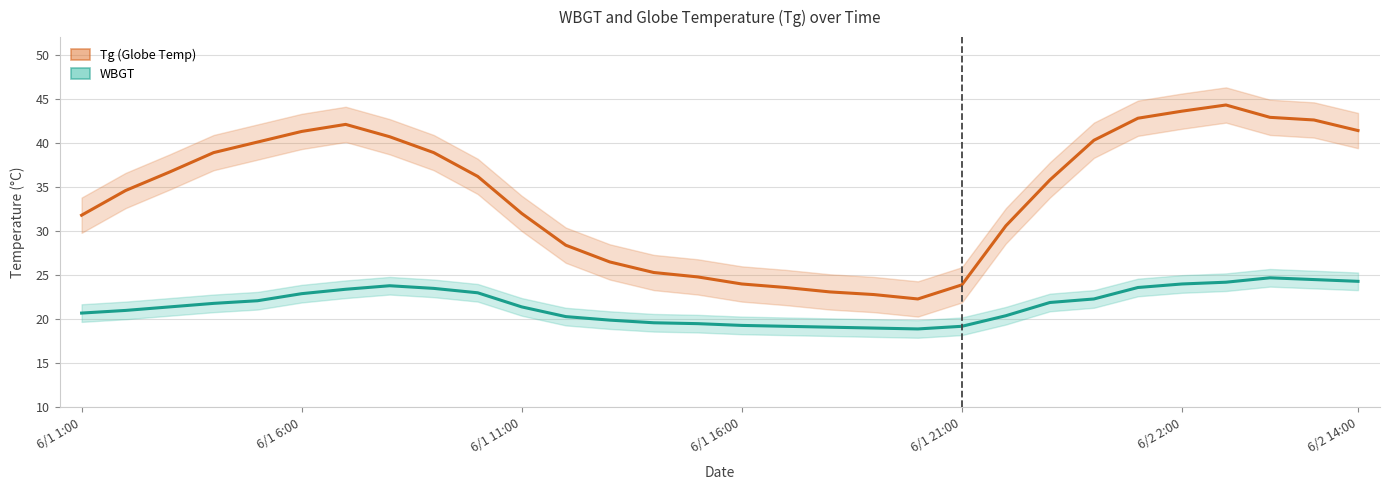

Which series has the largest total across all categories?

Tg